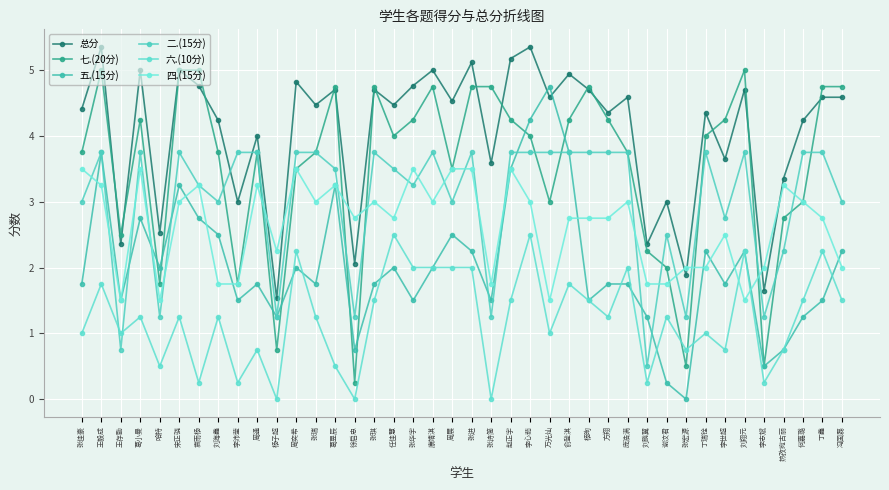

Between which two adjacent categories do 六.(10分) and 四.(15分) first intersect?

李世超 and 刘翔元